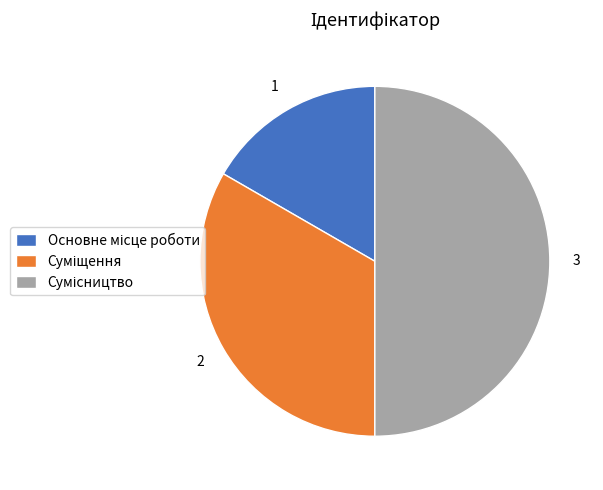

What is the largest slice in the pie chart?

Сумісництво